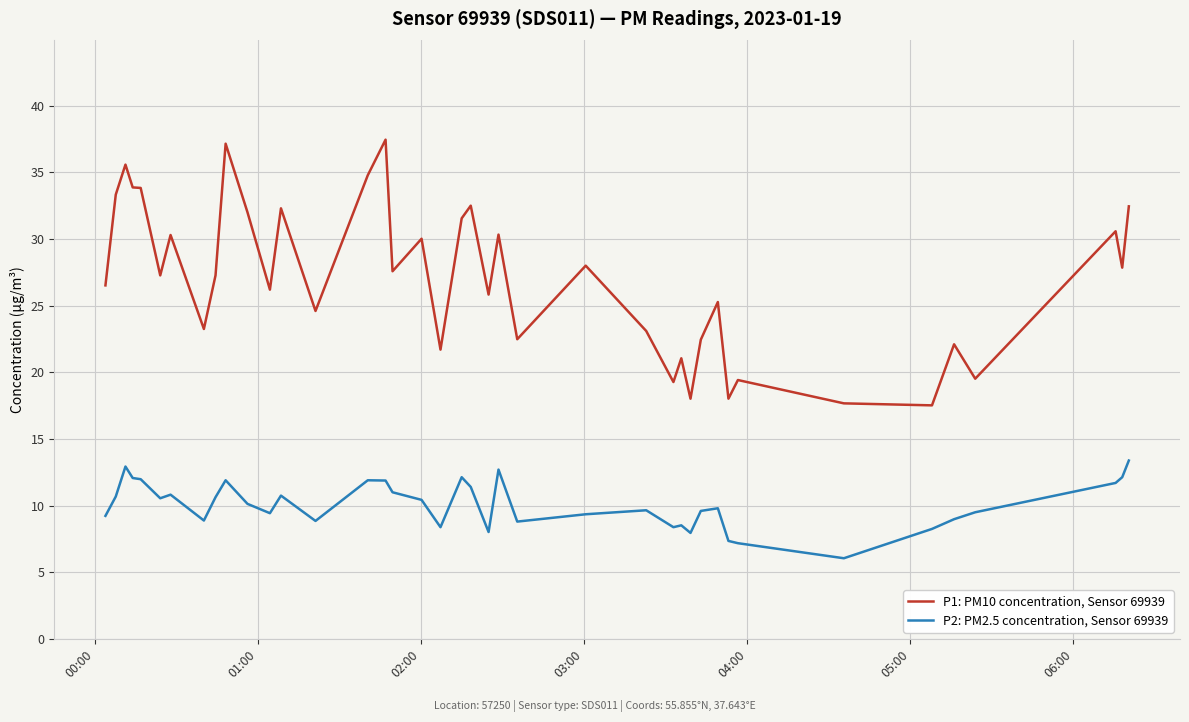

True or false: P1: PM10 concentration, Sensor 69939 and P2: PM2.5 concentration, Sensor 69939 cross at least once.

False